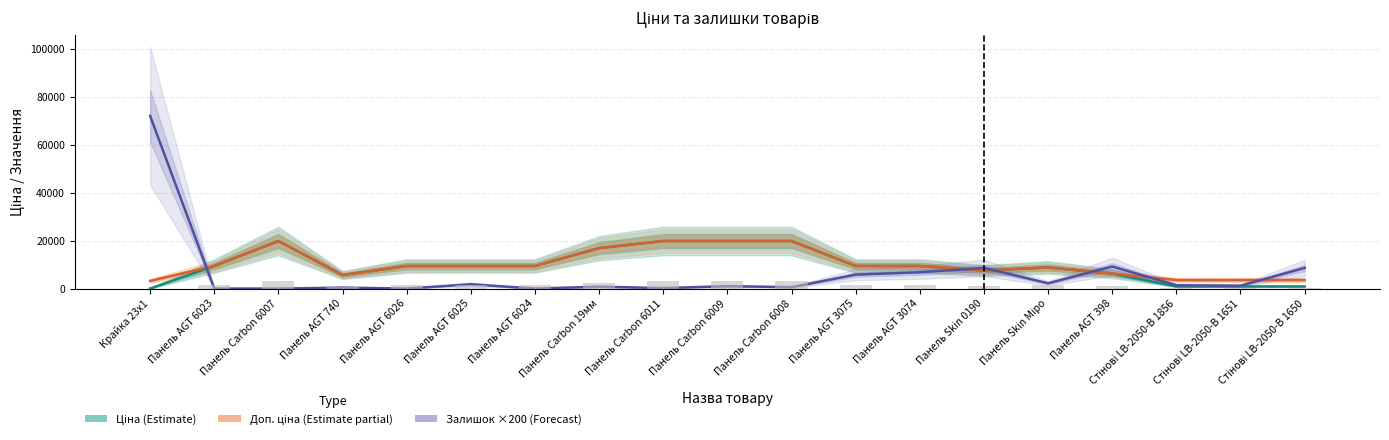

What is the maximum value for Залишок ×200 (Forecast)?

72000.0